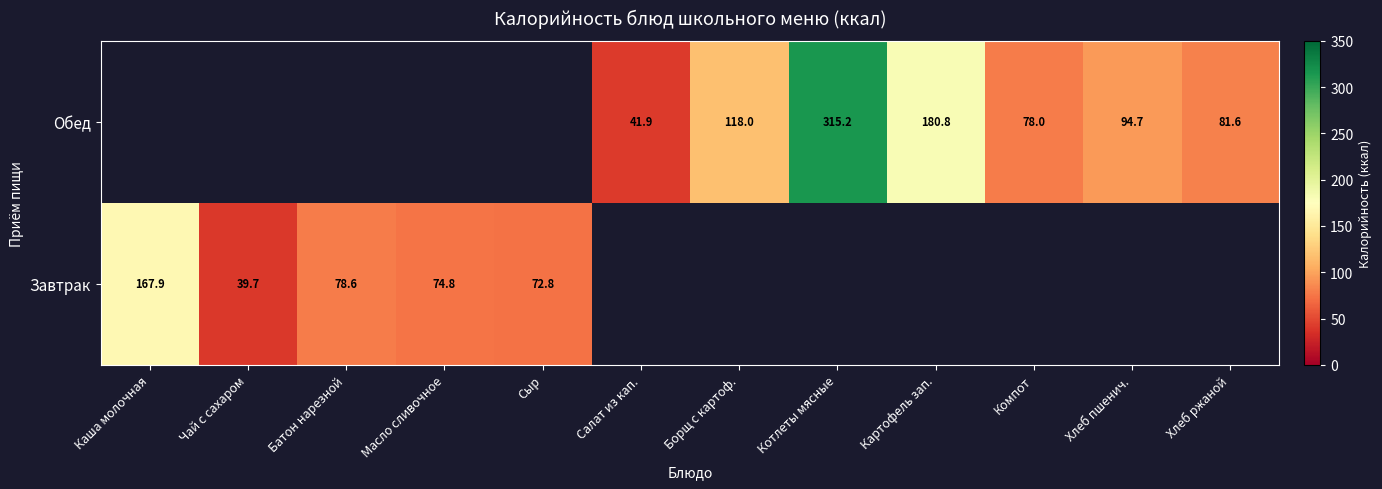

Is the value of Завтрак at Масло сливочное greater than the value of Обед at Хлеб пшенич.?

No